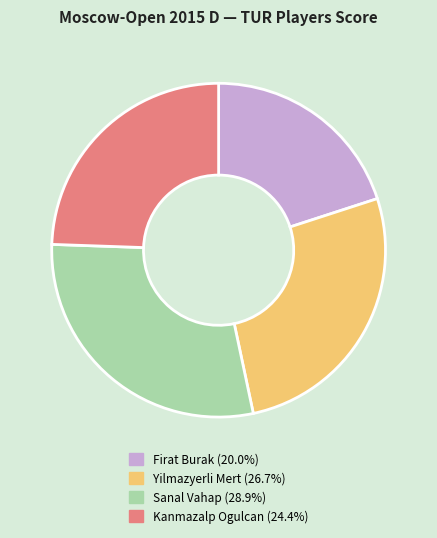

How many segments does this pie chart have?

4